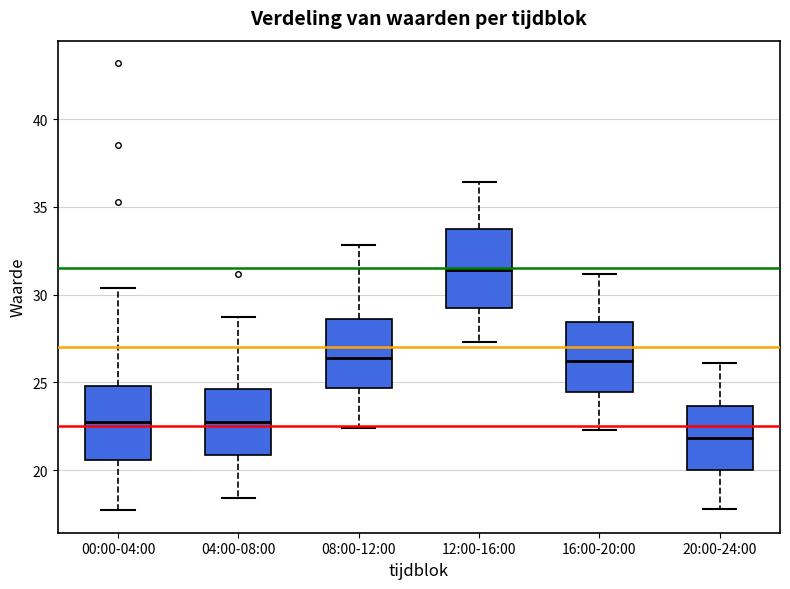

Where is the upper edge of the box for 12:00-16:00 on the y-axis? The values are not printed on the chart, so give them approximately, as read against the axis.

34.0